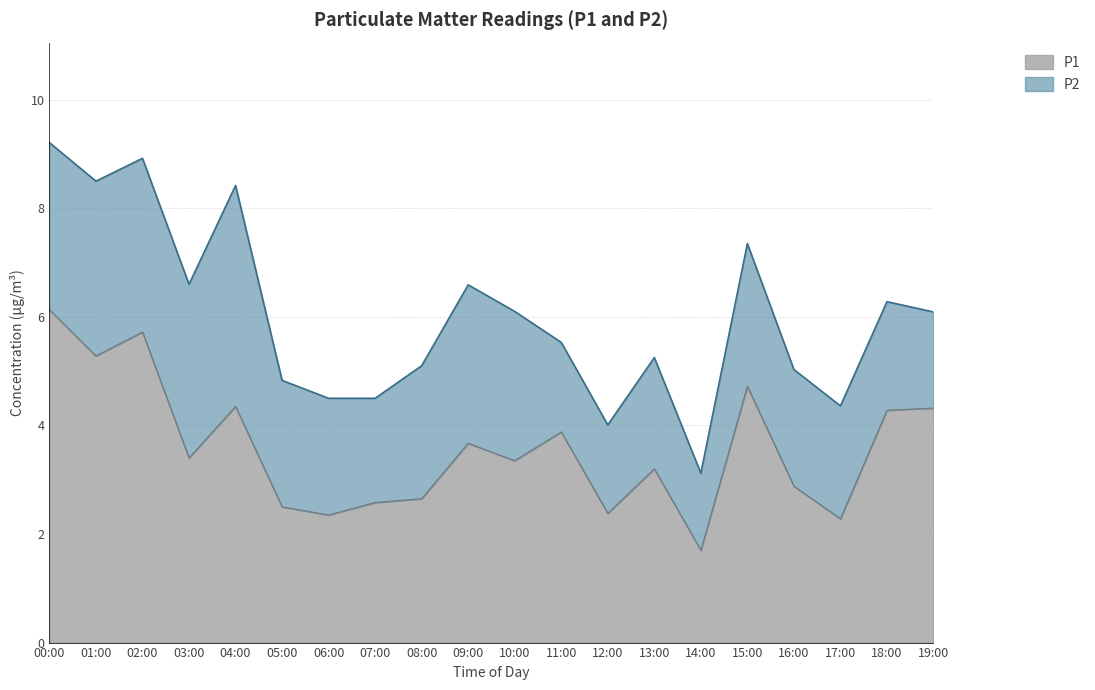

List the labels in order of value, largest first.

00:00, 02:00, 01:00, 15:00, 04:00, 19:00, 18:00, 11:00, 09:00, 03:00, 10:00, 13:00, 16:00, 08:00, 07:00, 05:00, 12:00, 06:00, 17:00, 14:00